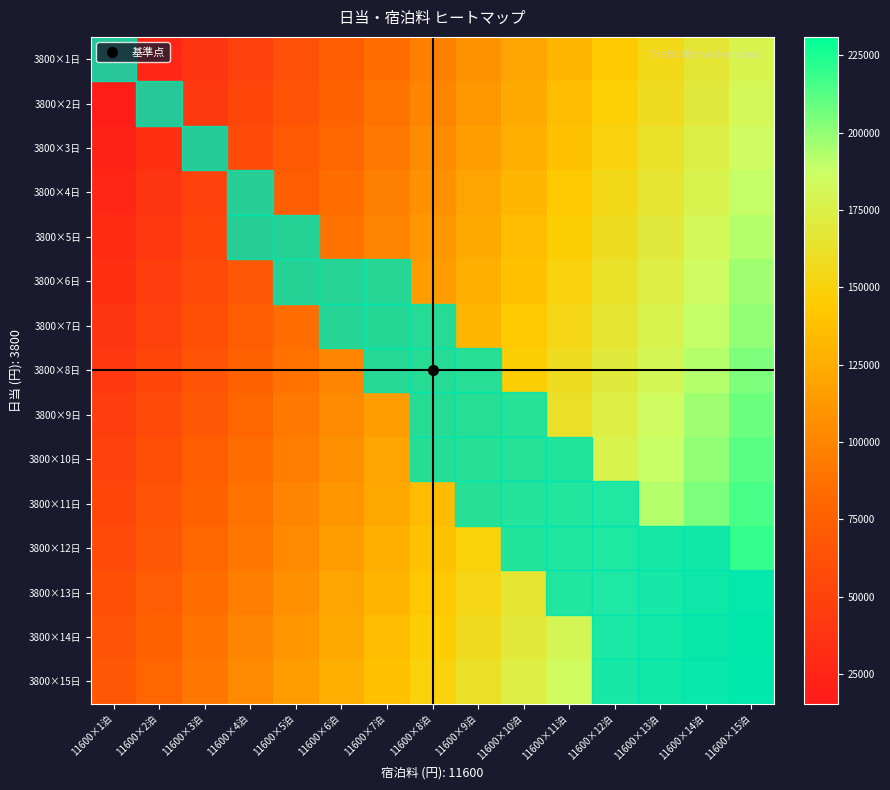

How many data points does each series have?

15